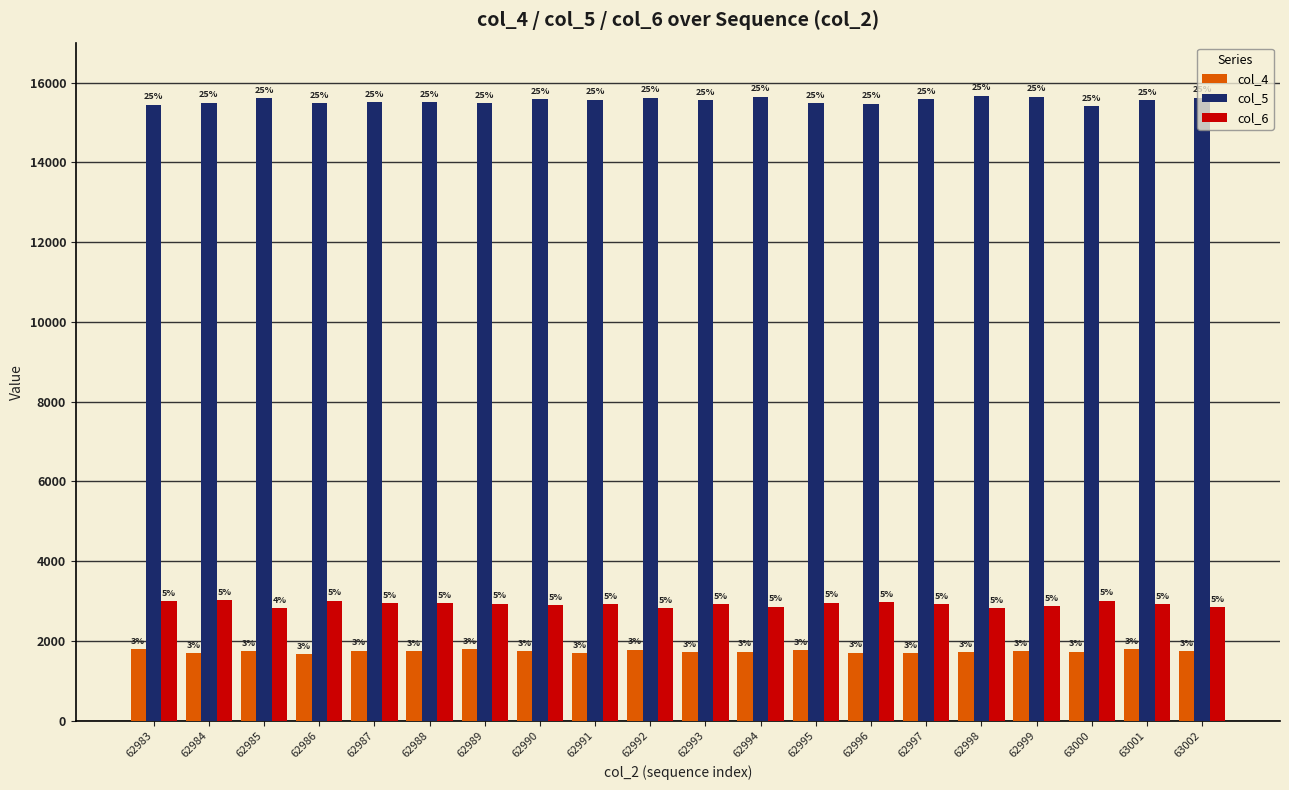

How many bars are there in total?

60